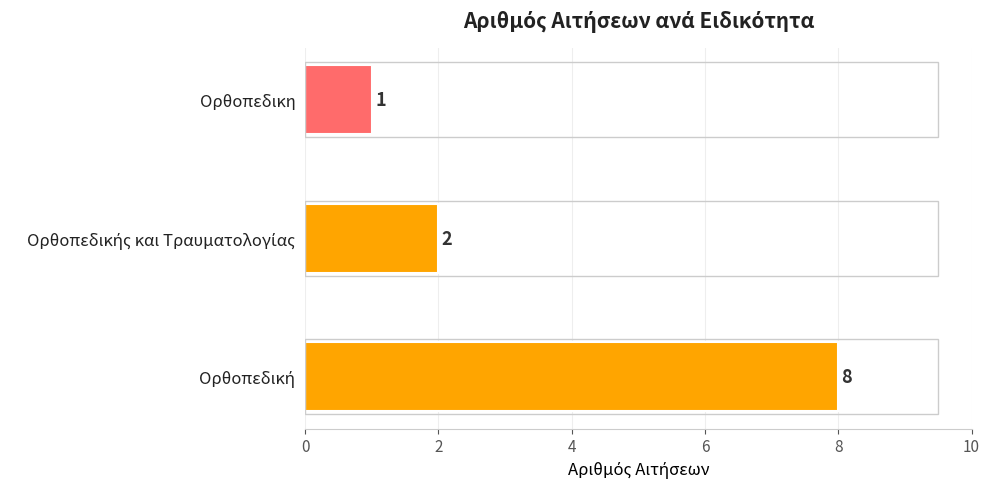

What is the difference between the second highest and minimum values?

1